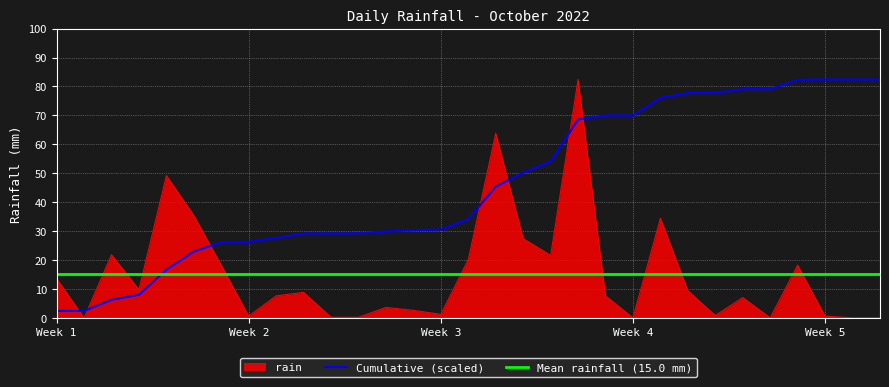

What is the lowest value of the Cumulative (scaled) series?

2.4